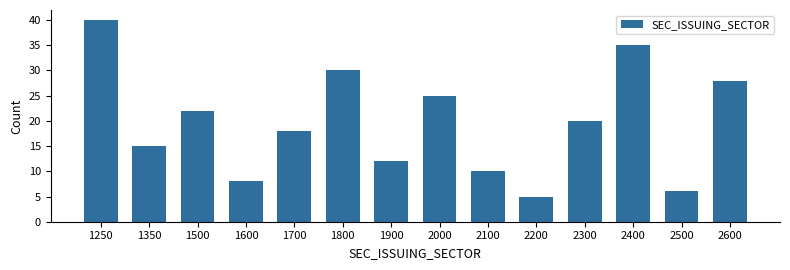

Reading right to left, extract all data points from this chart.

28	6	35	20	5	10	25	12	30	18	8	22	15	40